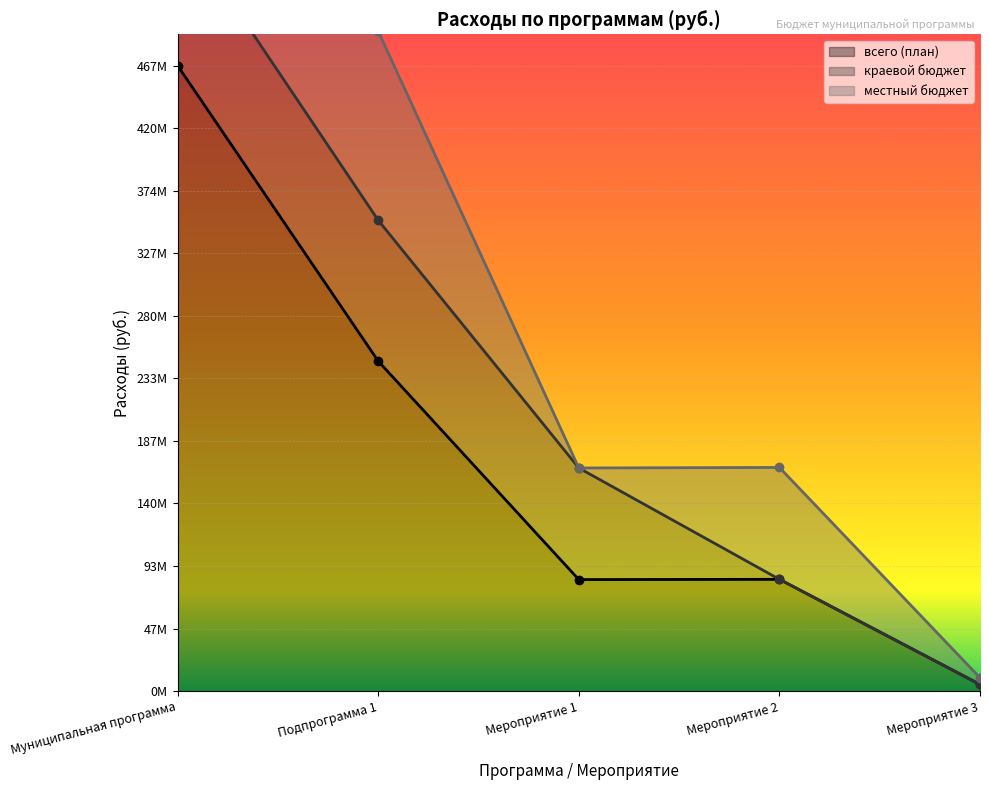

How many data points in краевой бюджет are less than 83303500?

2